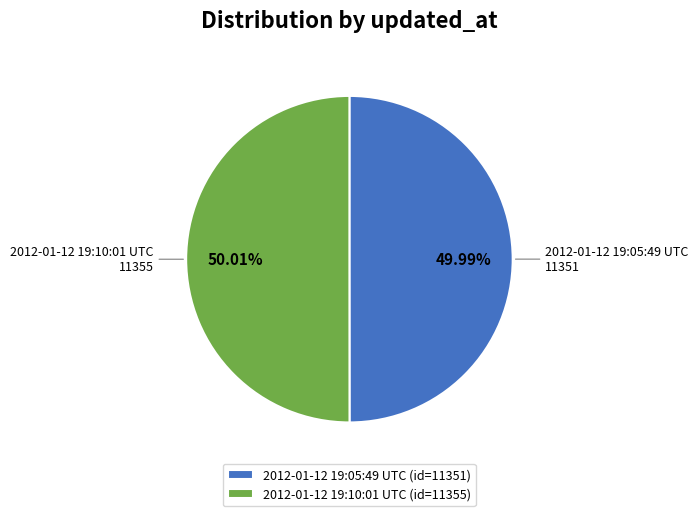

True or false: 2012-01-12 19:10:01 UTC accounts for 58% of the total.

False